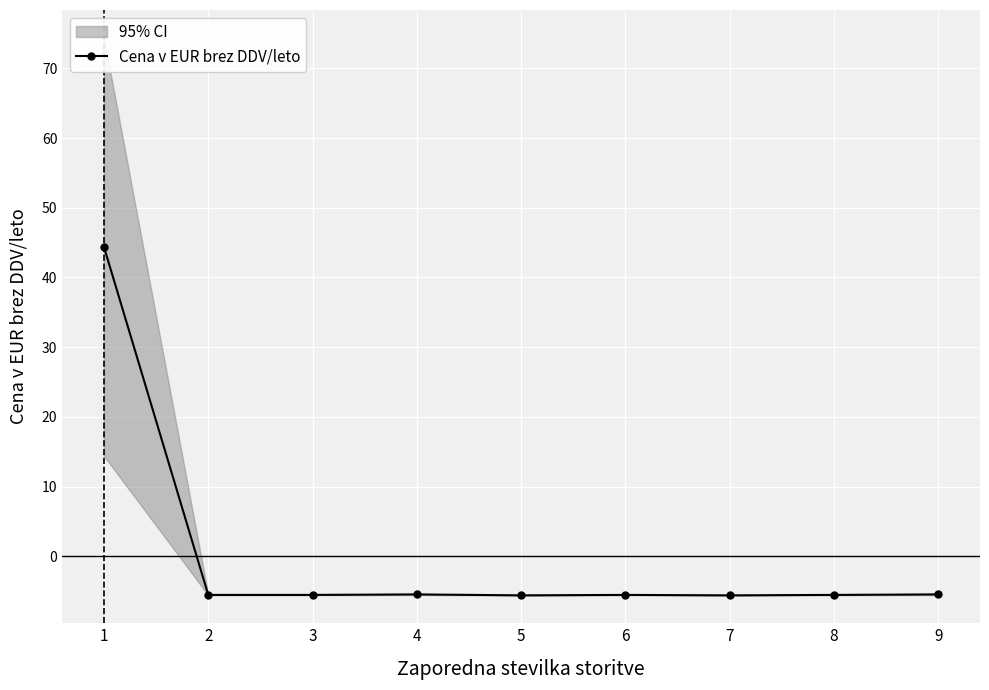

How many values are above zero?

1